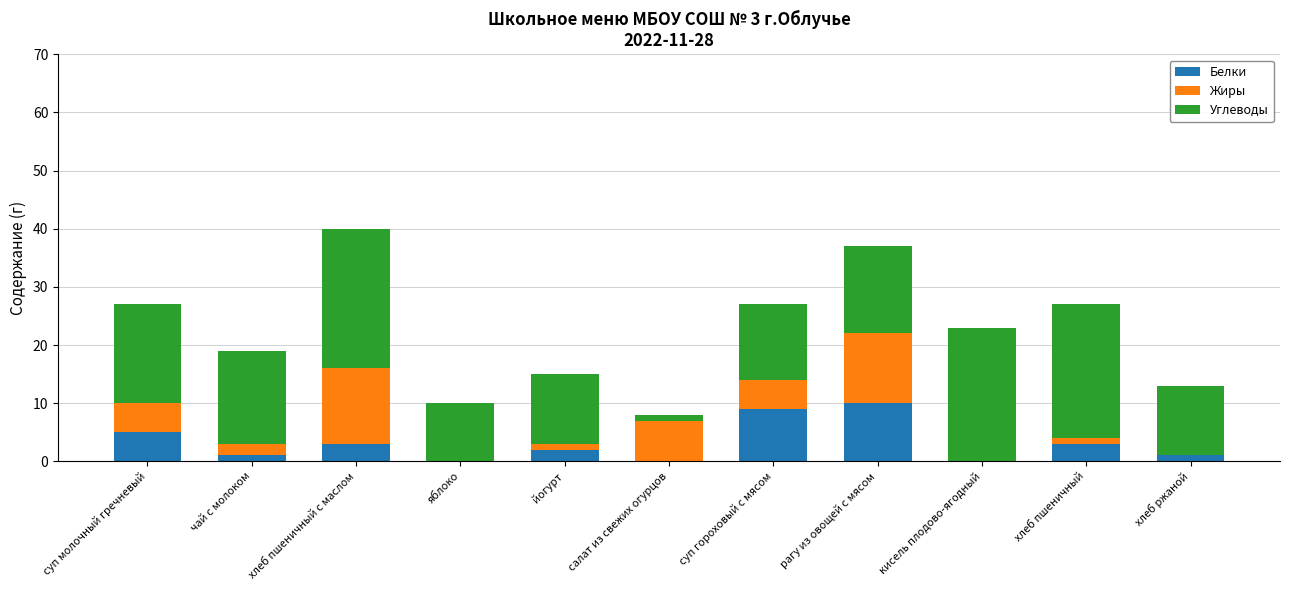

The Белки series shows 3 at хлеб пшеничный. True or false?

True